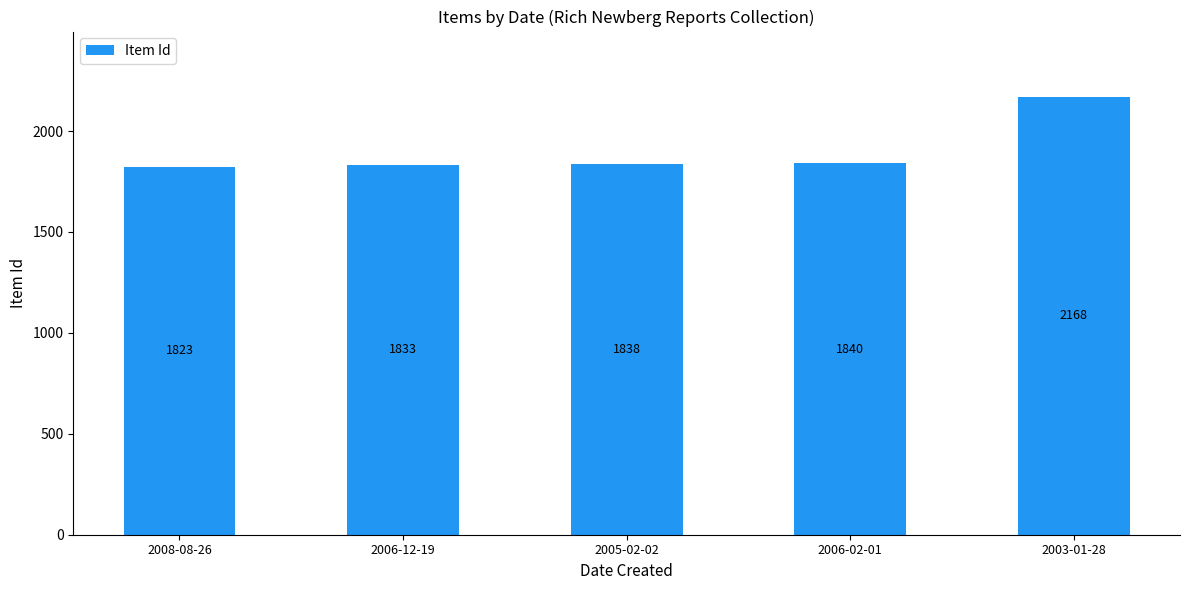

What is the change in value from 2006-12-19 to 2005-02-02?

+5